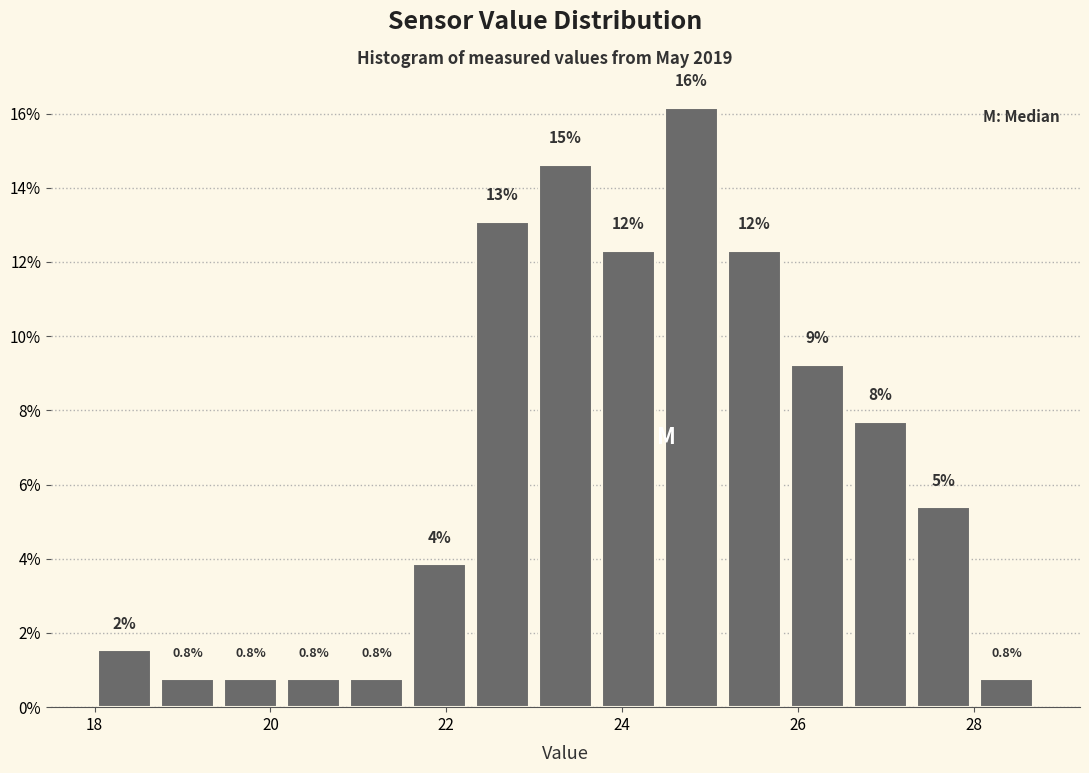

Read against the x-axis, roughly where is the centre of the tallest bar?

24.8